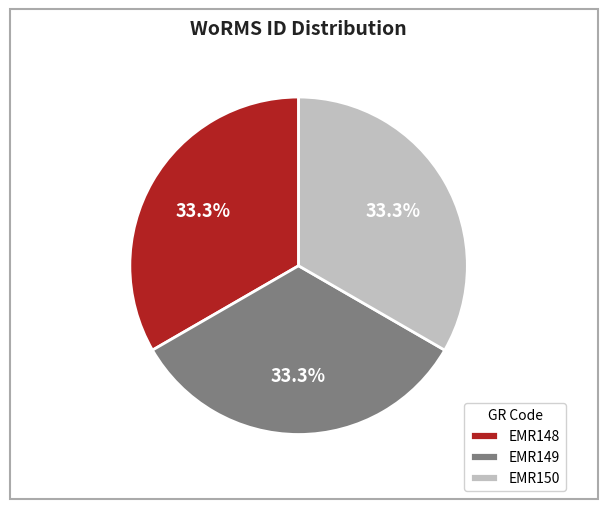

How many slices are in this pie chart?

3